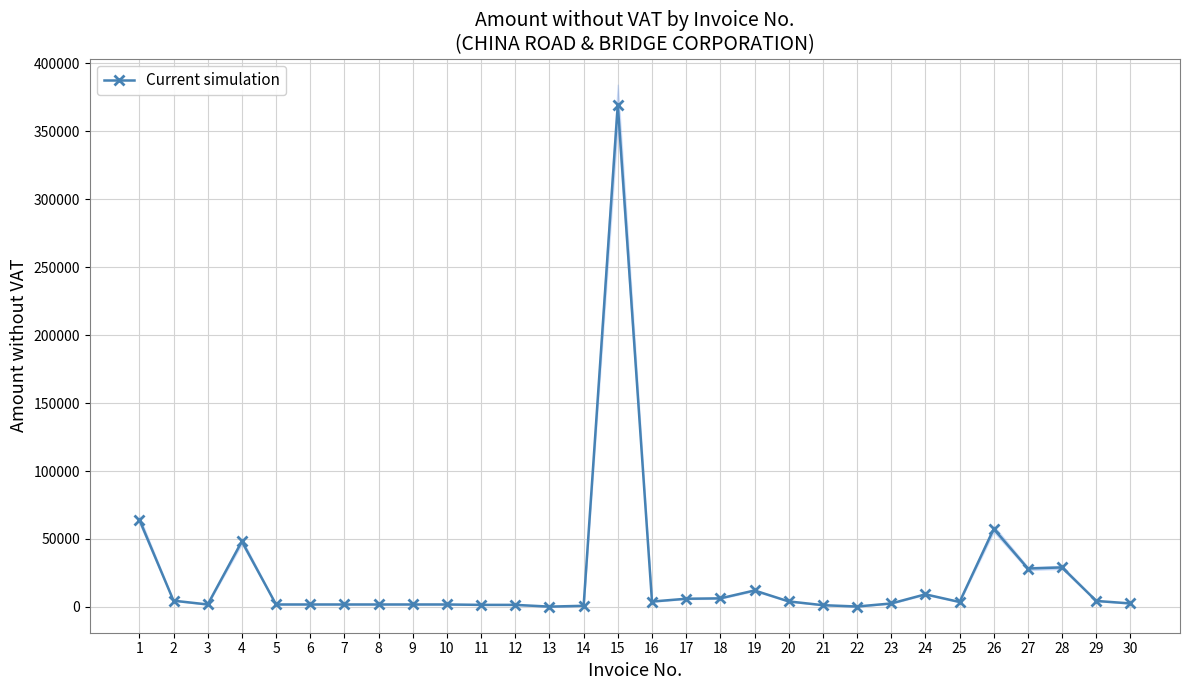

Reading left to right, list all the values displayed in this chart.

64238.0	4536.0	1740.8	48184.2	1740.8	1740.8	1740.8	1740.8	1740.8	1740.8	1450.0	1450.0	165.3	767.0	369651.2	3889.9	5961.7	6244.4	12052.8	4000.0	1227.6	241.0	2486.6	9211.8	3567.7	57408.1	28214.8	29011.6	4339.8	2500.0